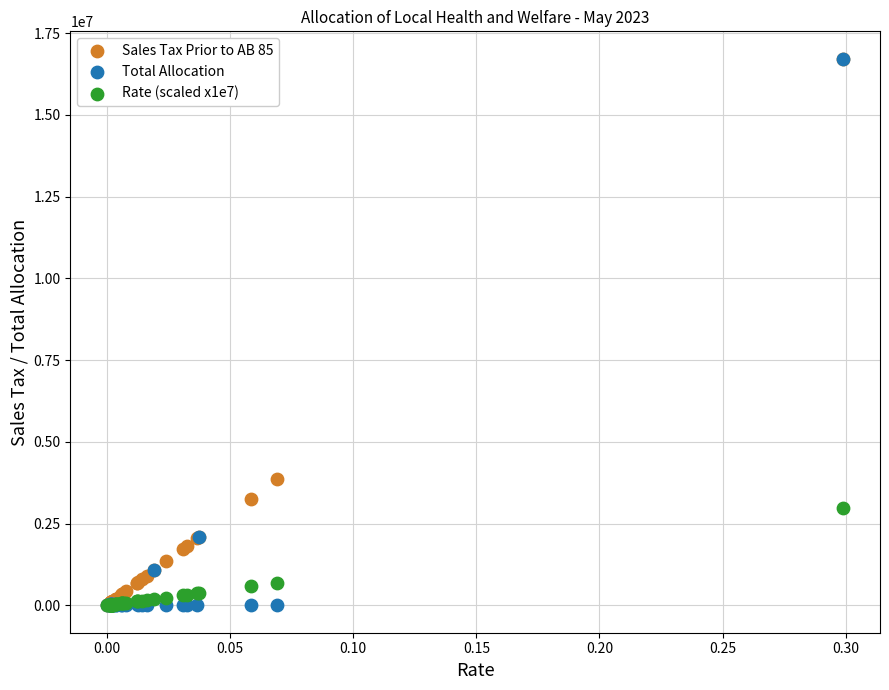

In the Total Allocation series, what Y value is closest to 8359440?

2100665.5